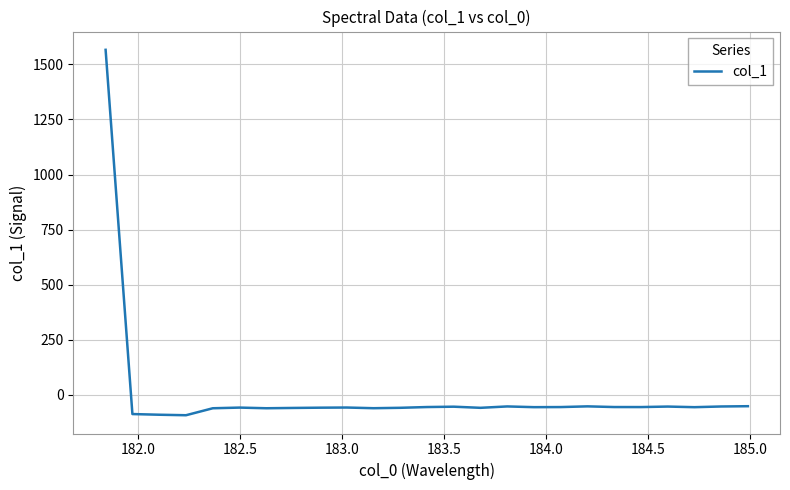

What is the difference between the maximum and minimum values?

1660.1